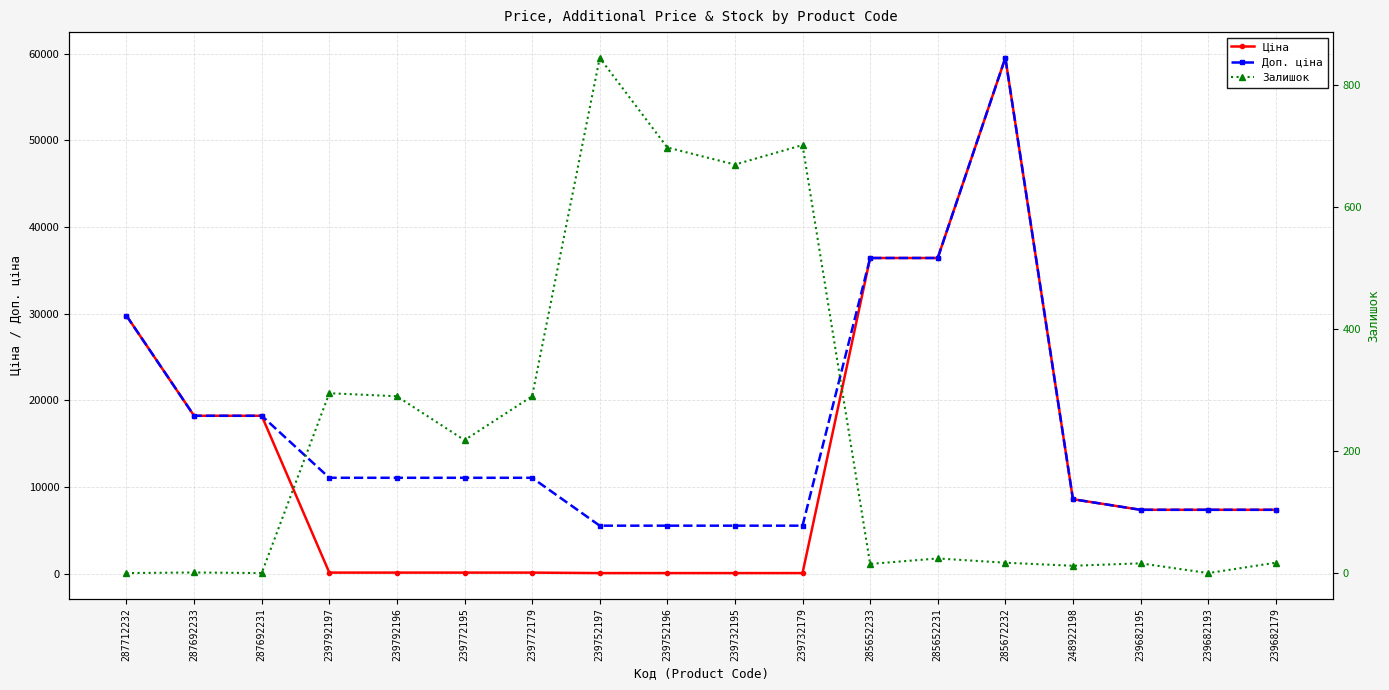

How many lines are shown in the chart?

3